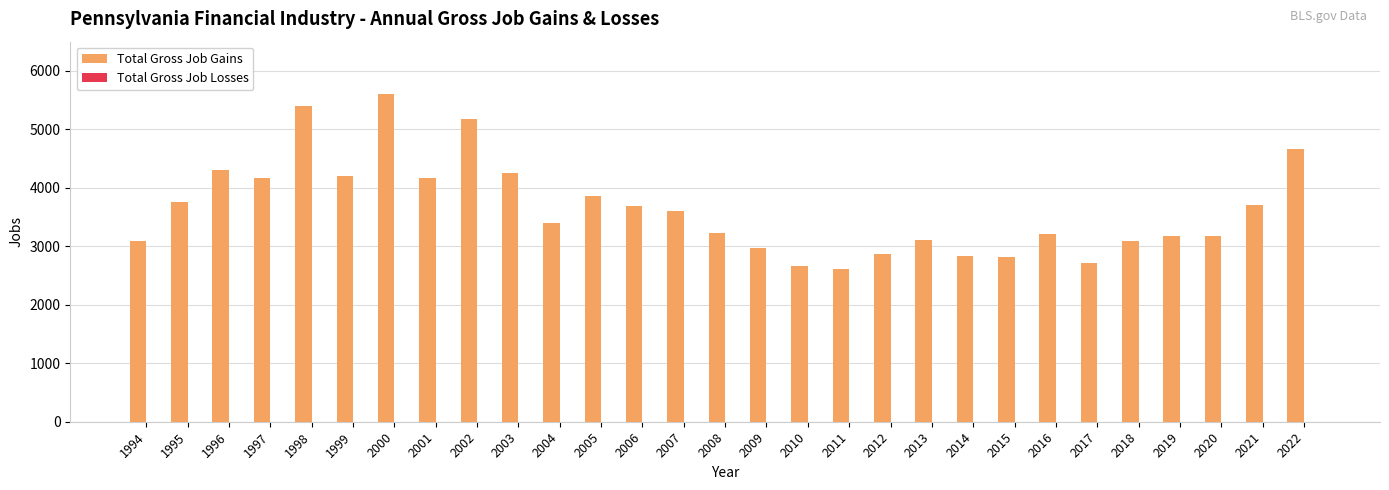

What is the maximum value shown in the chart?

5604